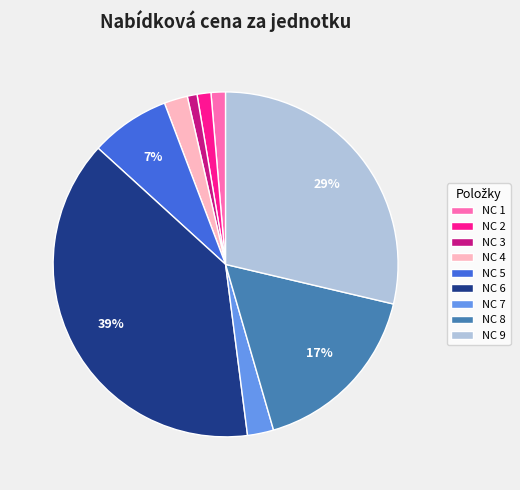

Do NC 8 and NC 2 together represent more than half of the pie?

No